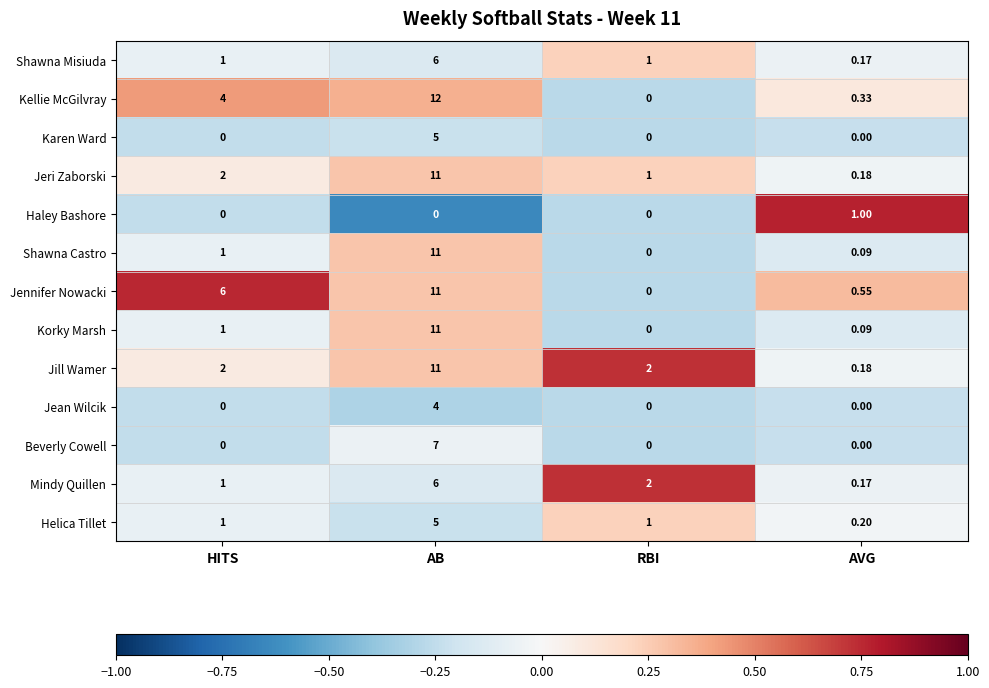

At which label does Jill Wamer reach its peak?

AB